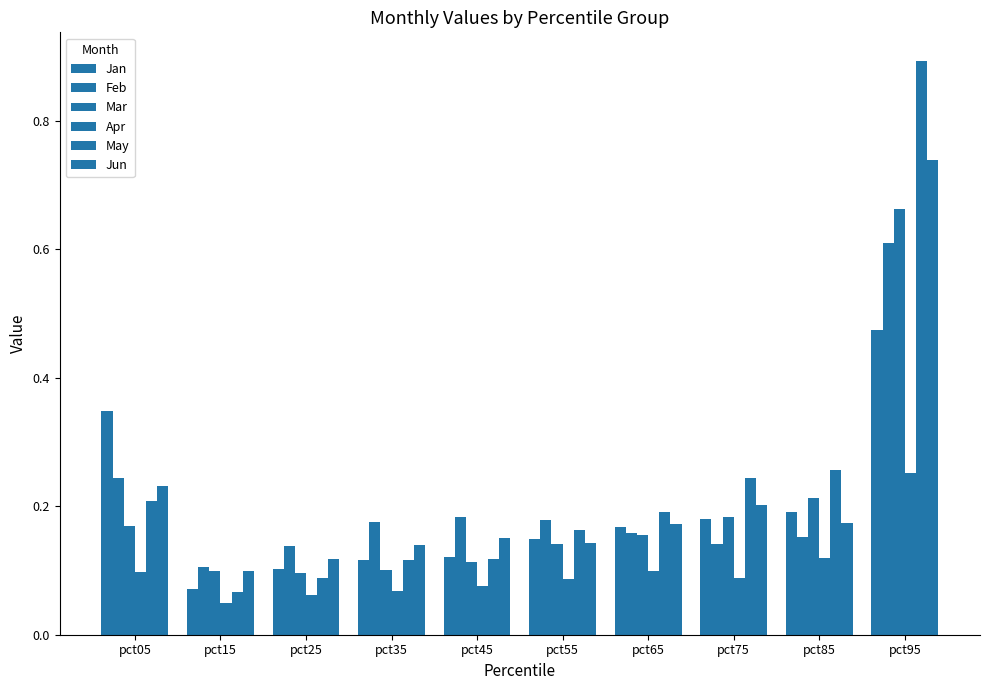

What is the spread (max minus min) of values at pct55?

0.1